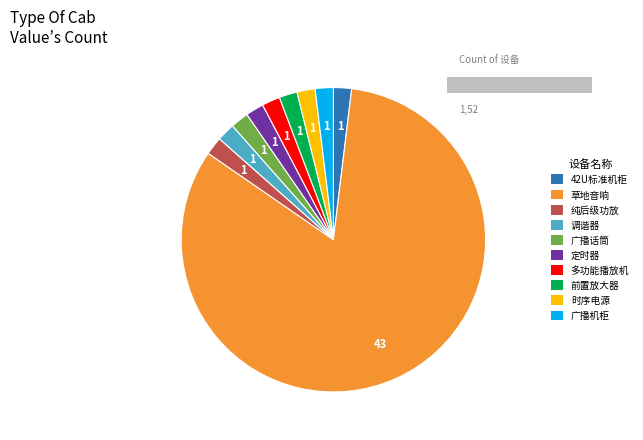

What is the majority slice?

草地音响